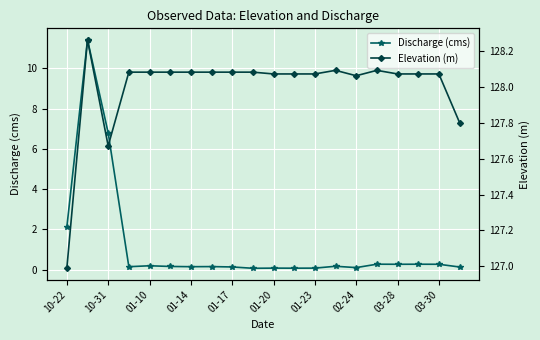

At which label is Discharge (cms) closest to 5?

10-31